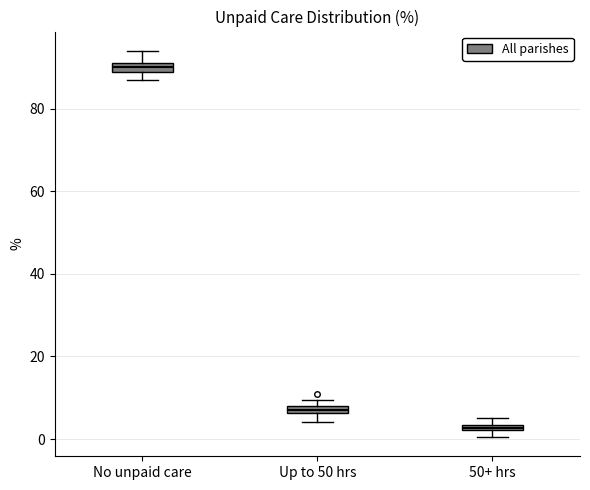

Which box has the highest median line?

No unpaid care